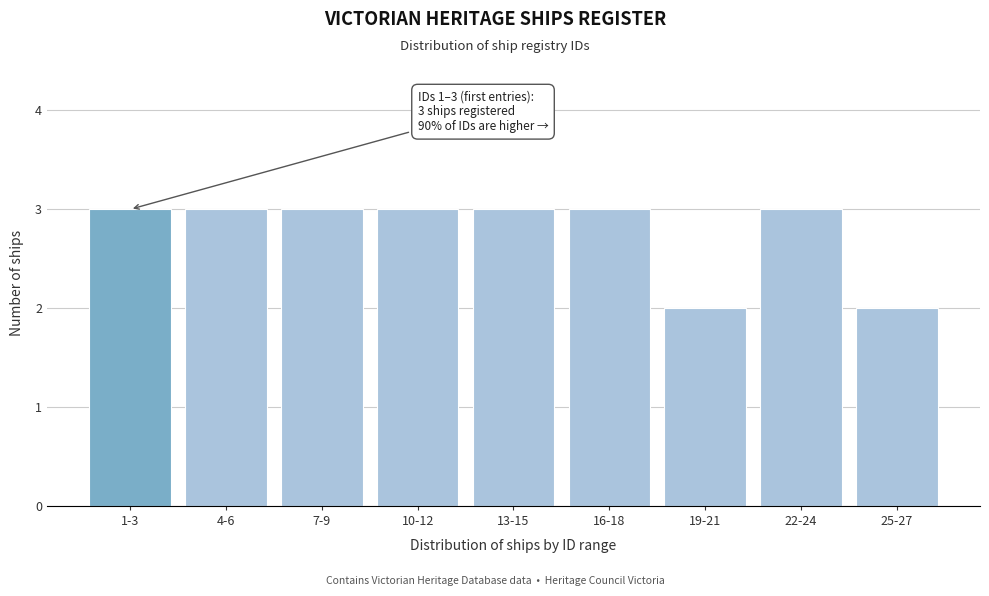

Reading left to right, list all the values displayed in this chart.

3	3	3	3	3	3	2	3	2